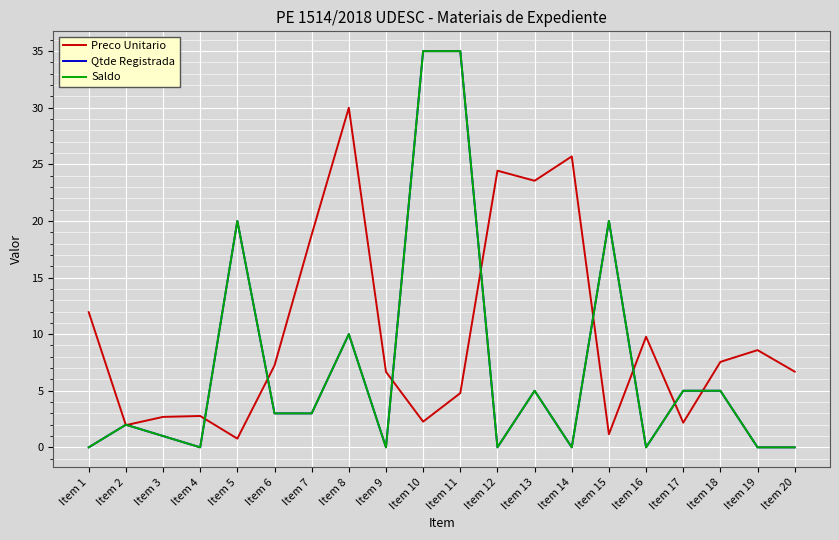

True or false: Qtde Registrada and Preco Unitario intersect in this chart.

True